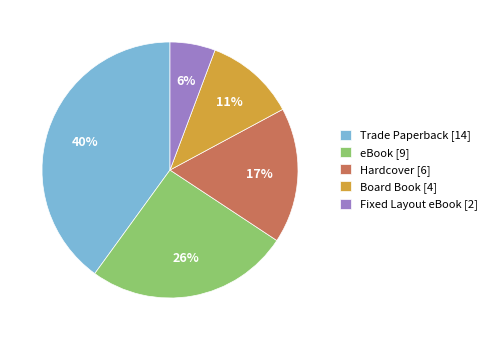

True or false: Trade Paperback accounts for 40% of the total.

True